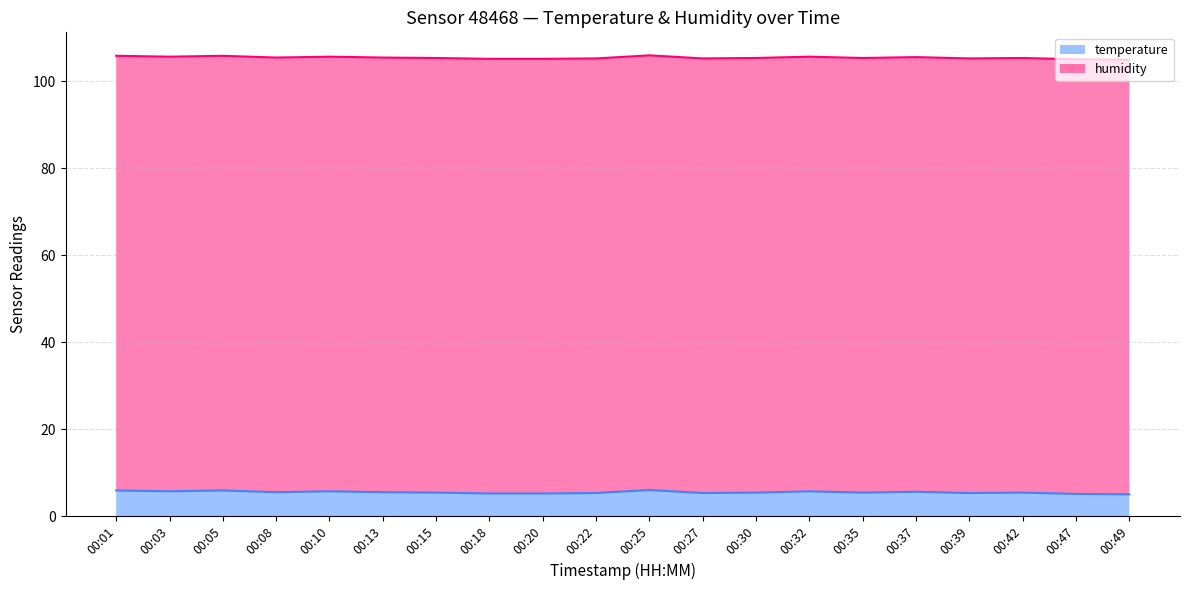

What is the value of the 2nd point from the left?

5.7